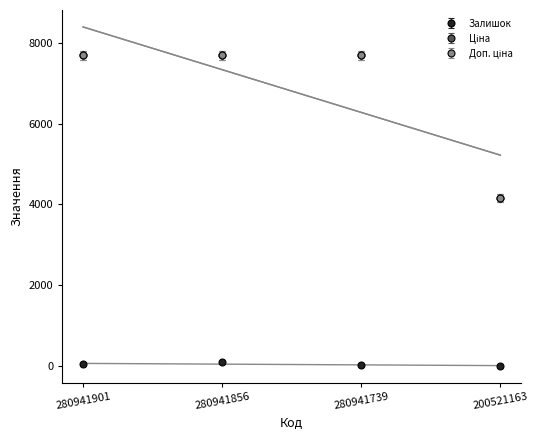

Which label corresponds to the largest value in the chart?

280941901